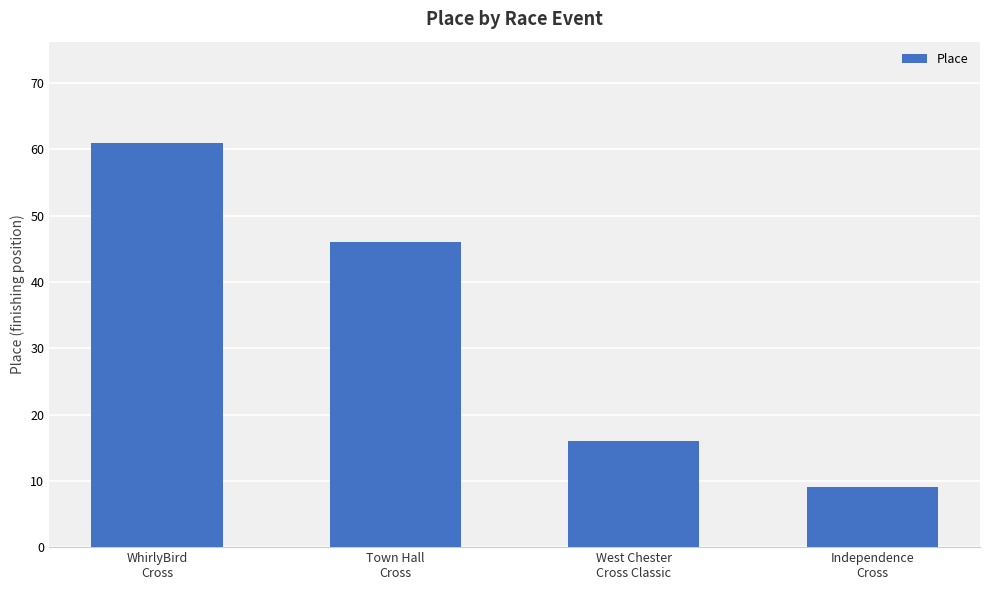

True or false: the data shows 22 at West Chester
Cross Classic.

False